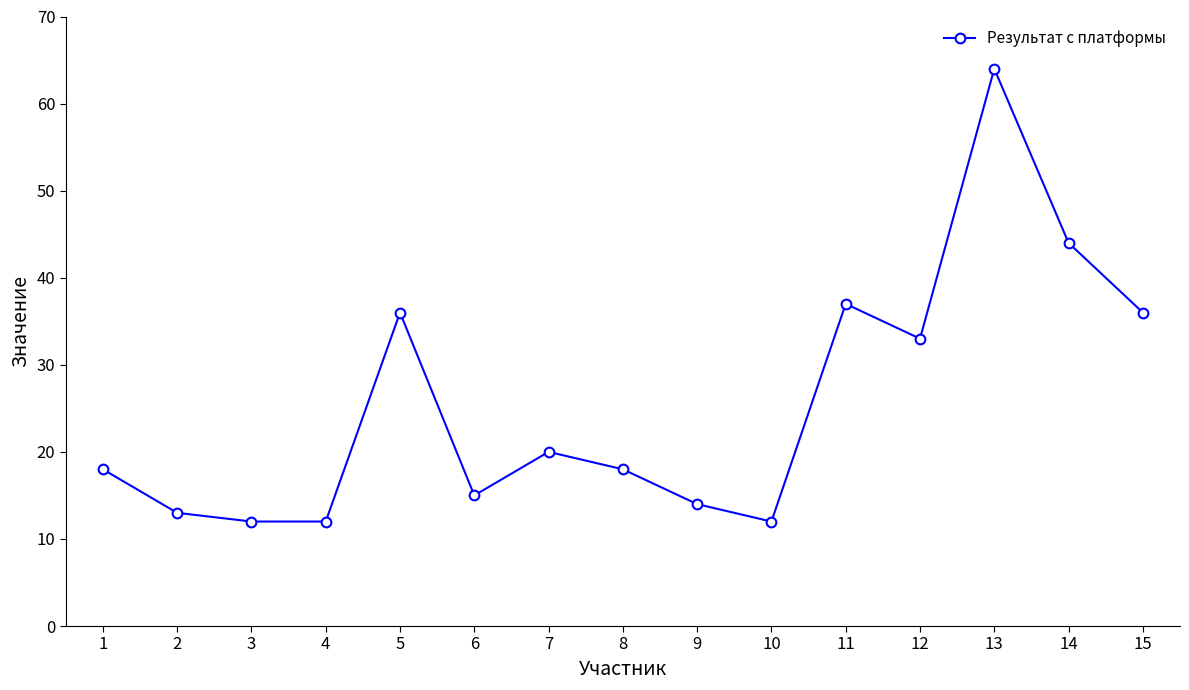

What is the sum of all values?

384